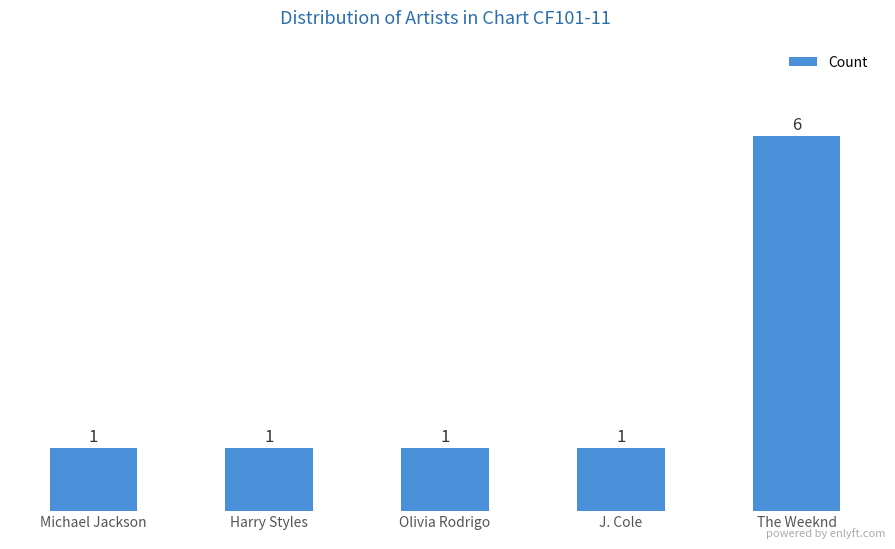

What is the value of the 2nd bar from the left?

1